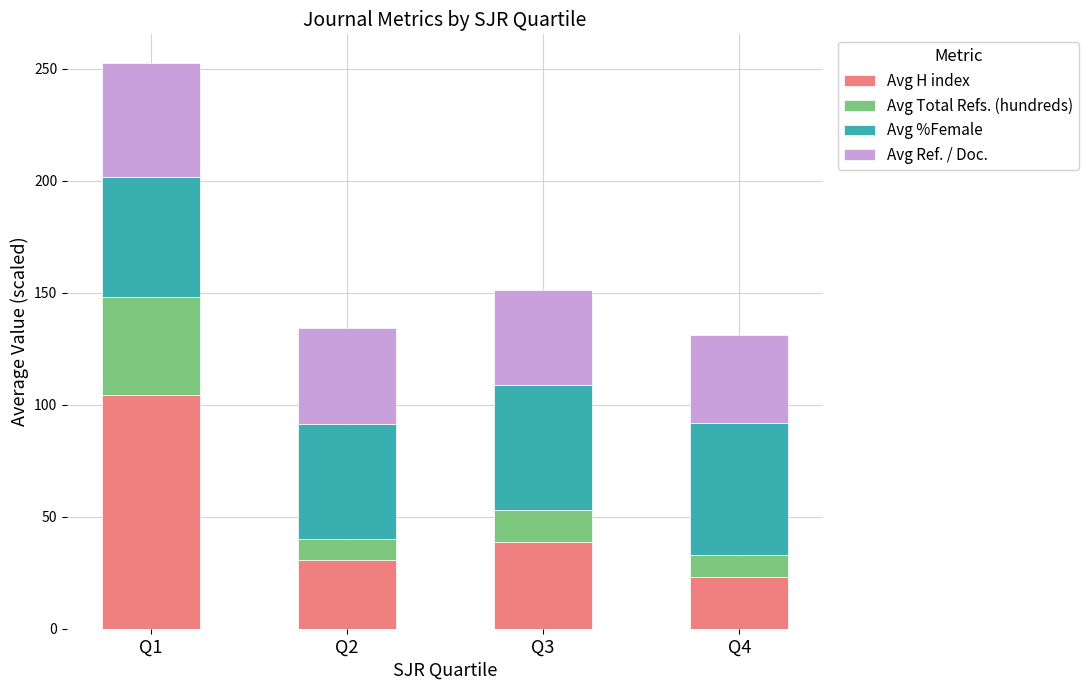

What is the total value across all series at Q3?

151.3